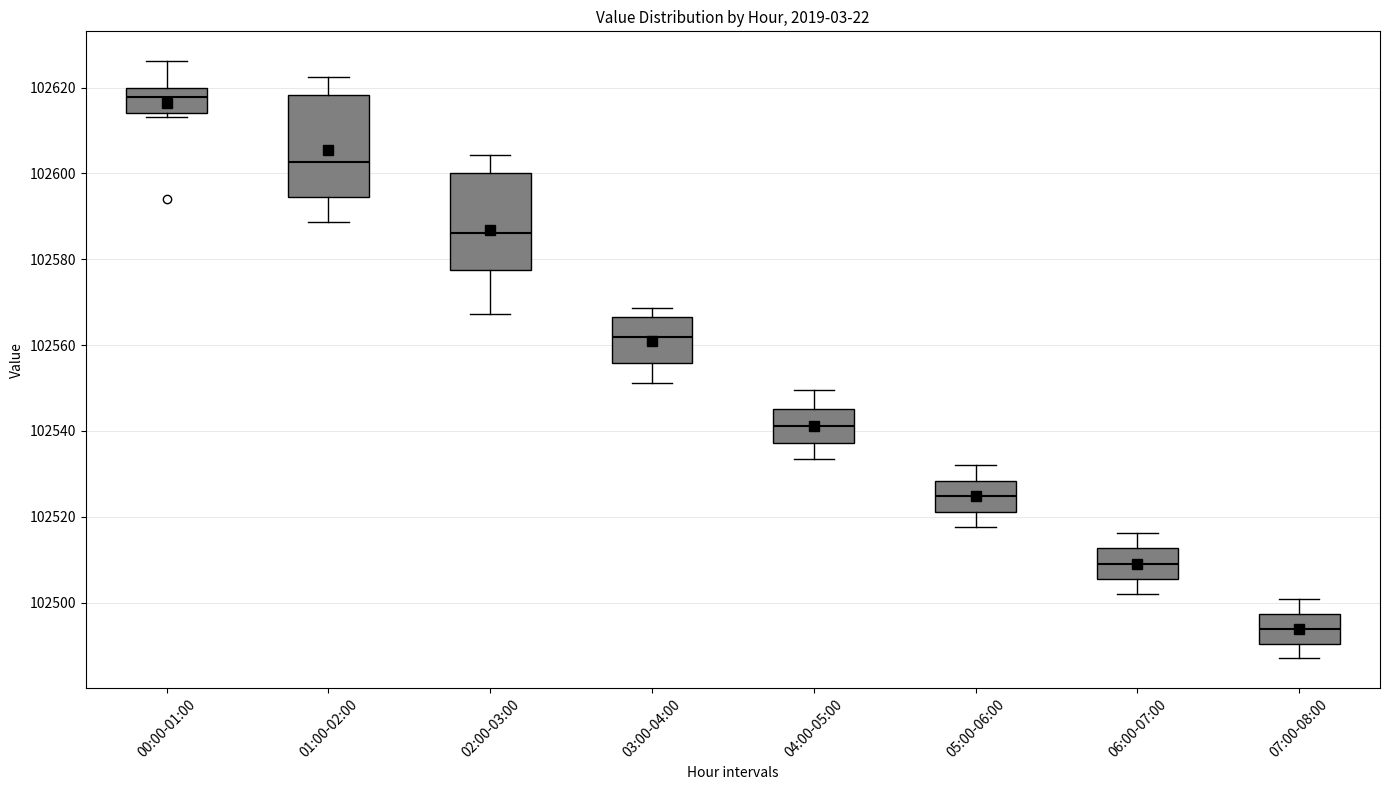

Reading left to right, read every box against the y-axis: the position of its median line, the range the box covers, and the ends of its whiskers. The values are not printed on the chart, so give them approximately, as read against the axis.

00:00-01:00: median 102618, box 102614 to 102620, whiskers 102614 (just below the box's lower edge) to 102626
01:00-02:00: median 102602, box 102594 to 102618, whiskers 102588 to 102622
02:00-03:00: median 102586, box 102578 to 102600, whiskers 102568 to 102604
03:00-04:00: median 102562, box 102556 to 102566, whiskers 102552 to 102568
04:00-05:00: median 102542, box 102538 to 102546, whiskers 102534 to 102550
05:00-06:00: median 102524, box 102522 to 102528, whiskers 102518 to 102532
06:00-07:00: median 102510, box 102506 to 102512, whiskers 102502 to 102516
07:00-08:00: median 102494, box 102490 to 102498, whiskers 102488 to 102500